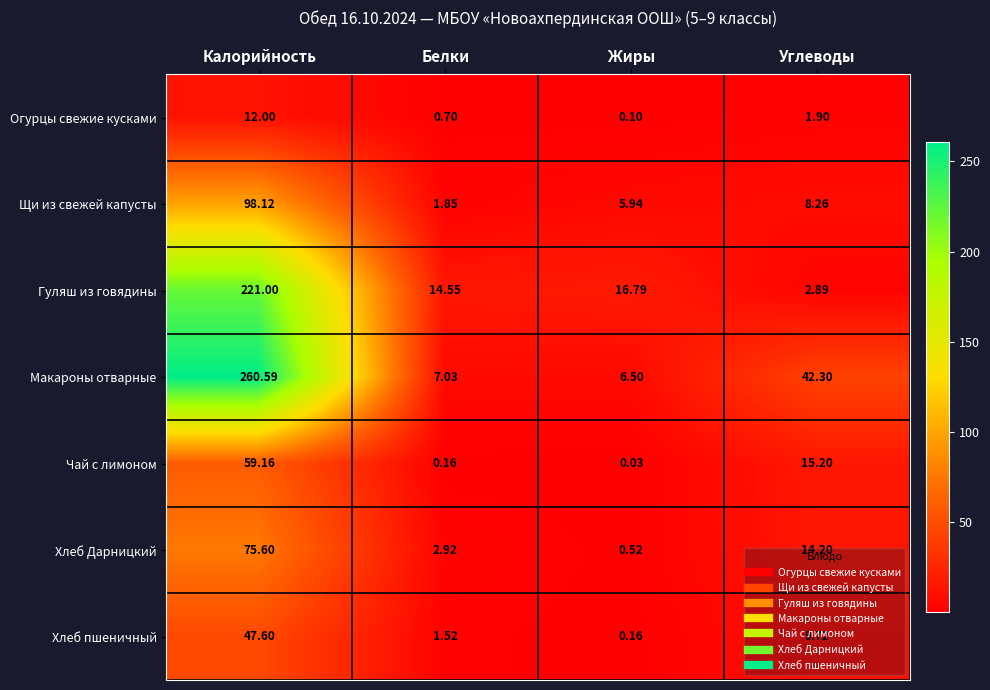

At which category does the chart reach its minimum across all series?

Жиры